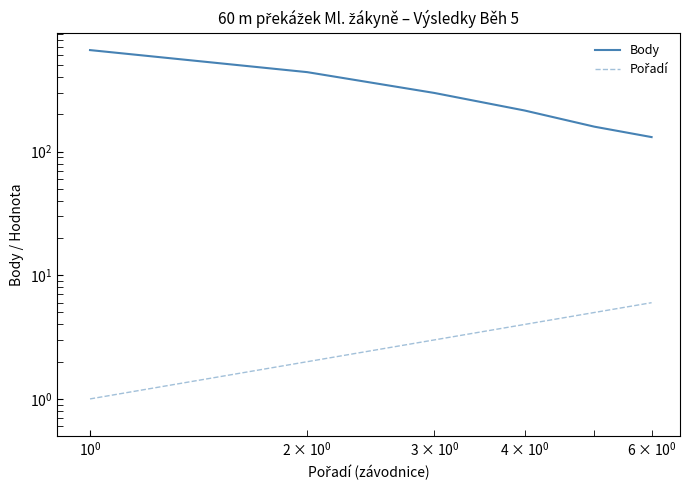

What are all the series names shown in the legend?

Body, Pořadí